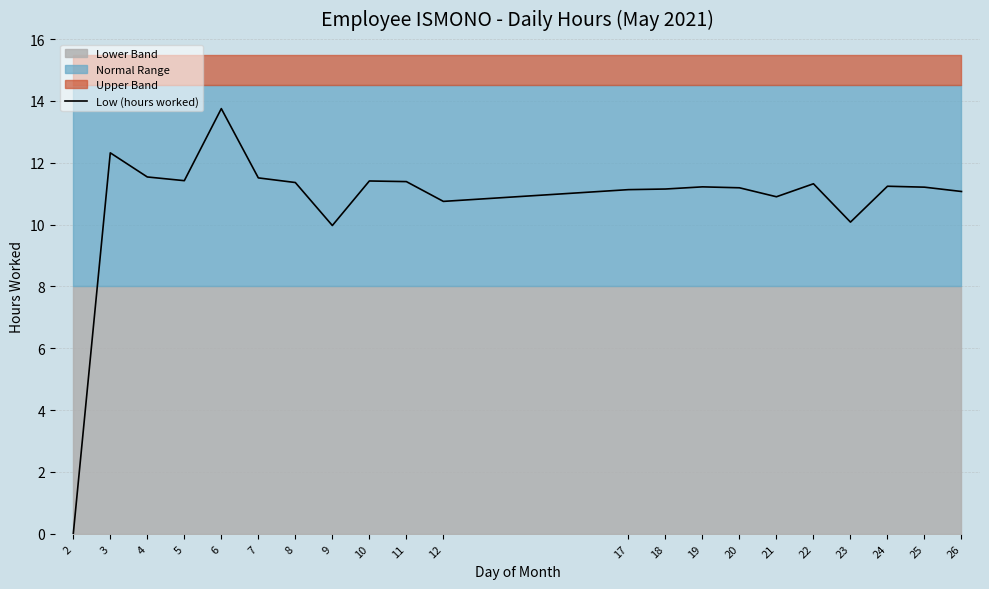

The chart shows a value of 3.3 at 8. True or false?

False